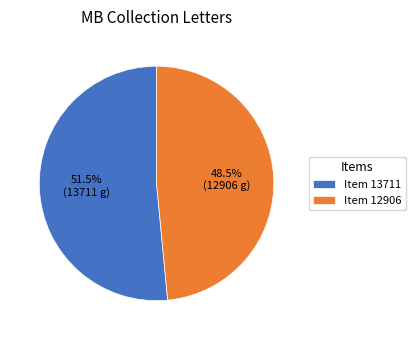

Rank the categories by value from highest to lowest.

Item 13711, Item 12906